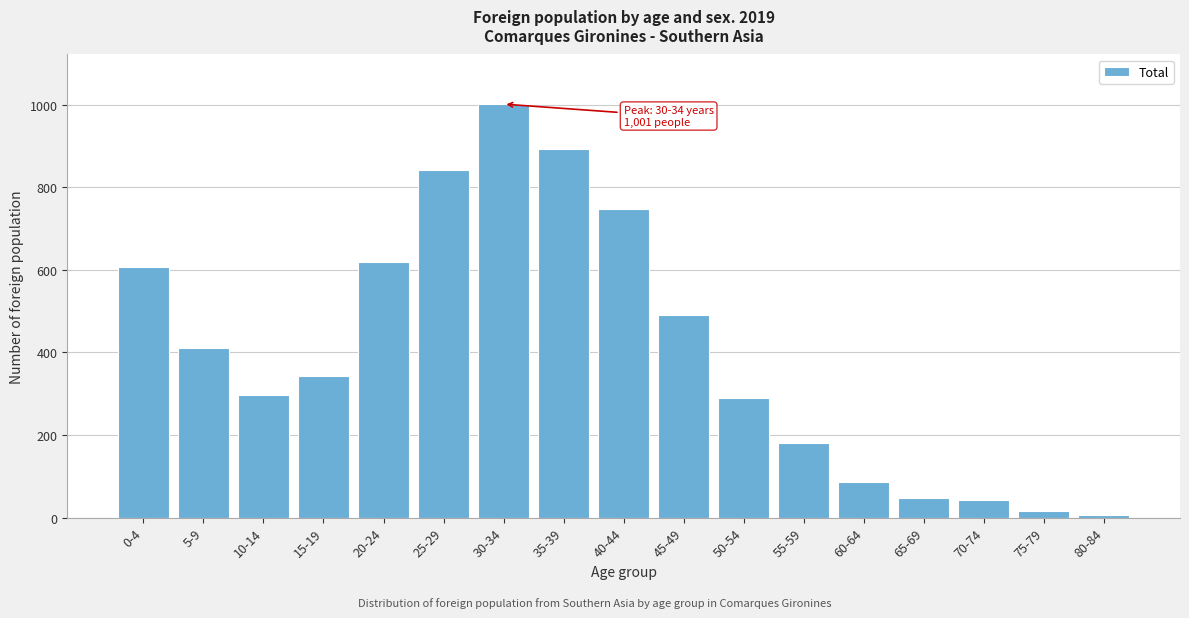

What is the maximum value shown in the chart?

1001